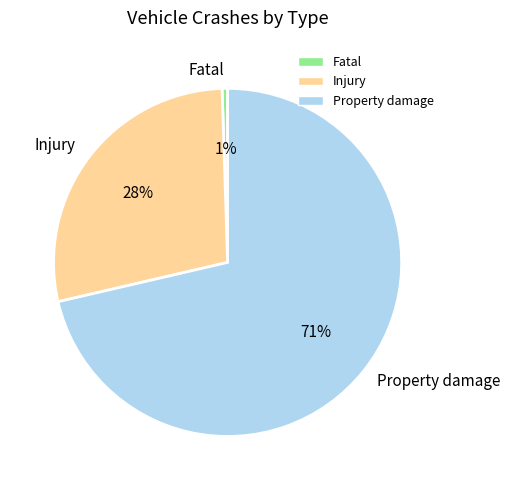

Is the sum of Fatal and Injury greater than half?

No